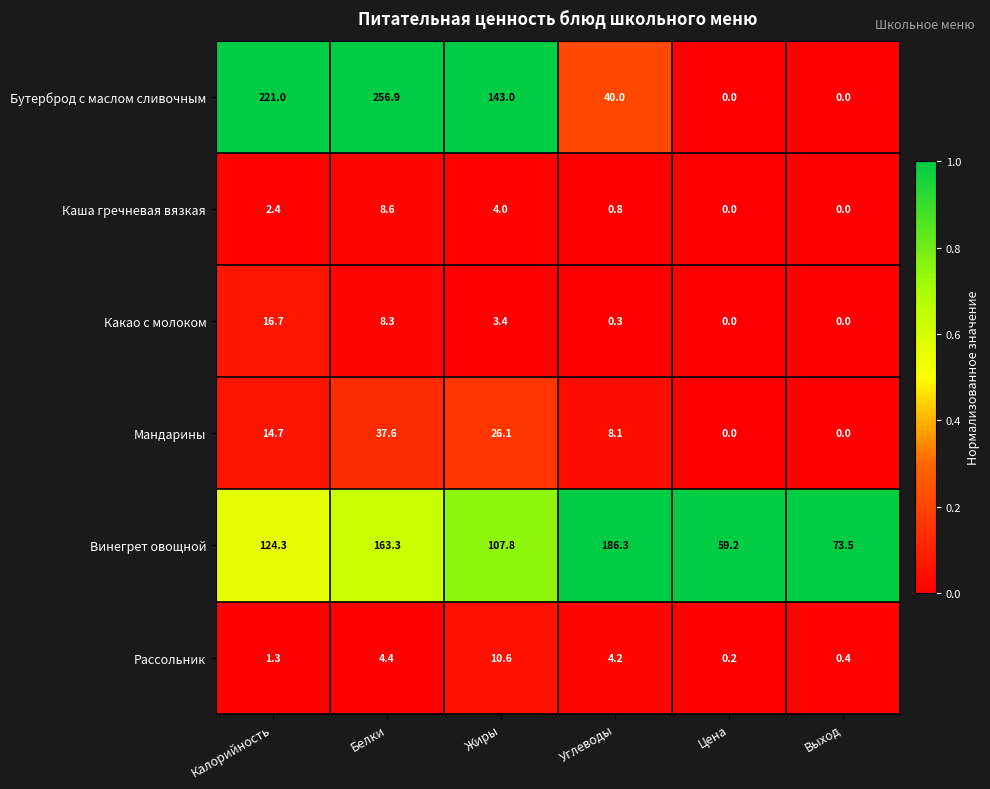

How many data points does each series have?

6